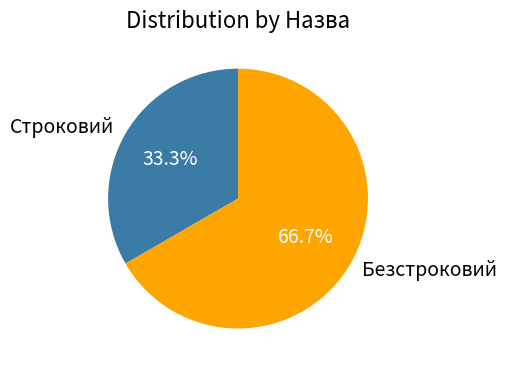

What is the majority slice?

Безстроковий